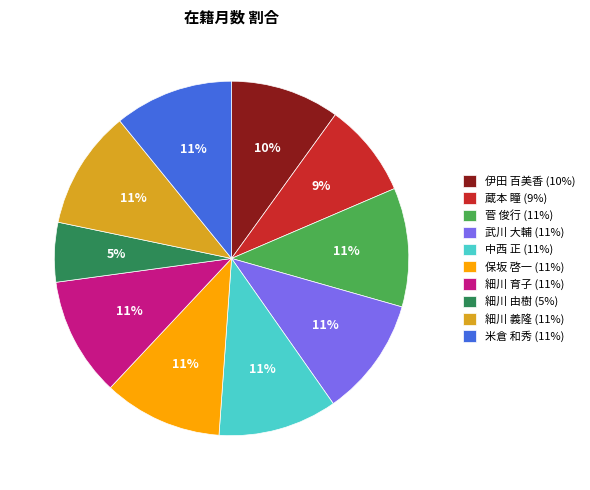

Which slice is the smallest?

細川 由樹